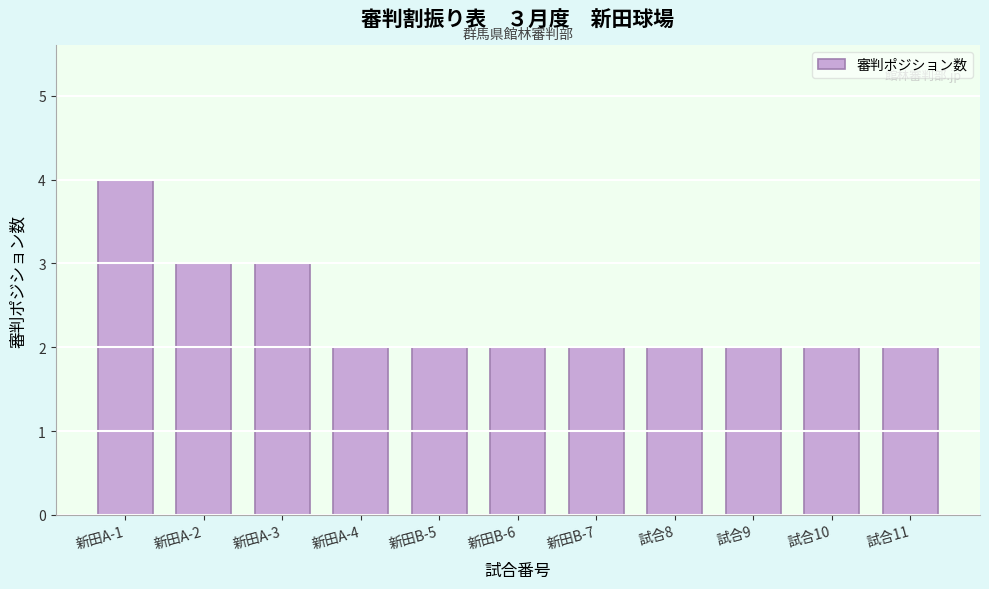

Reading left to right, extract all data points from this chart.

4	3	3	2	2	2	2	2	2	2	2